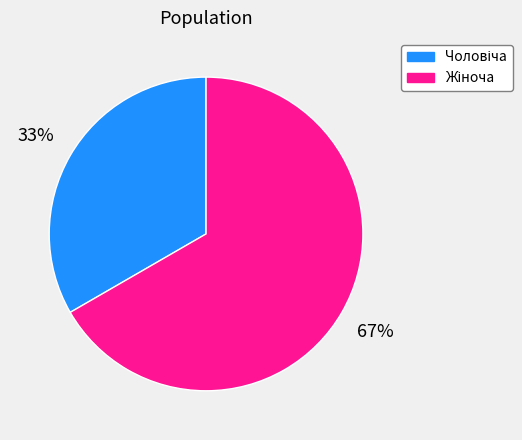

Is there a majority slice in this chart?

Yes